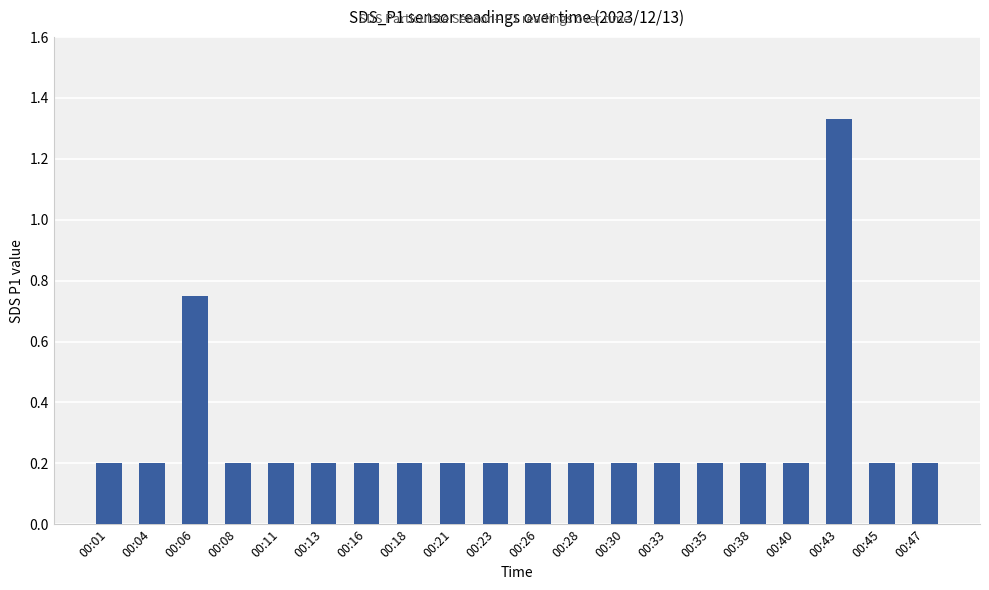

What is the difference between the maximum and second lowest values?

1.1